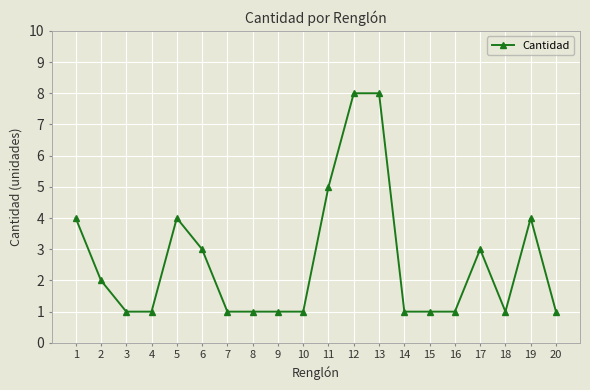

What is the change in value from 10 to 11?

+4